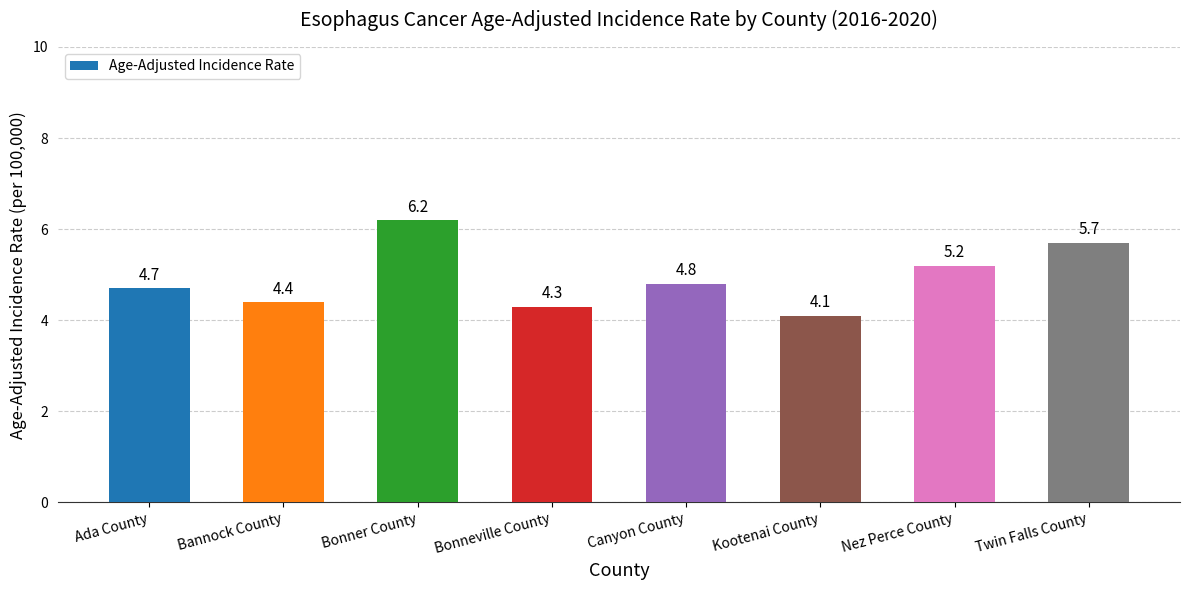

Between Bonner County and Nez Perce County, which is larger?

Bonner County